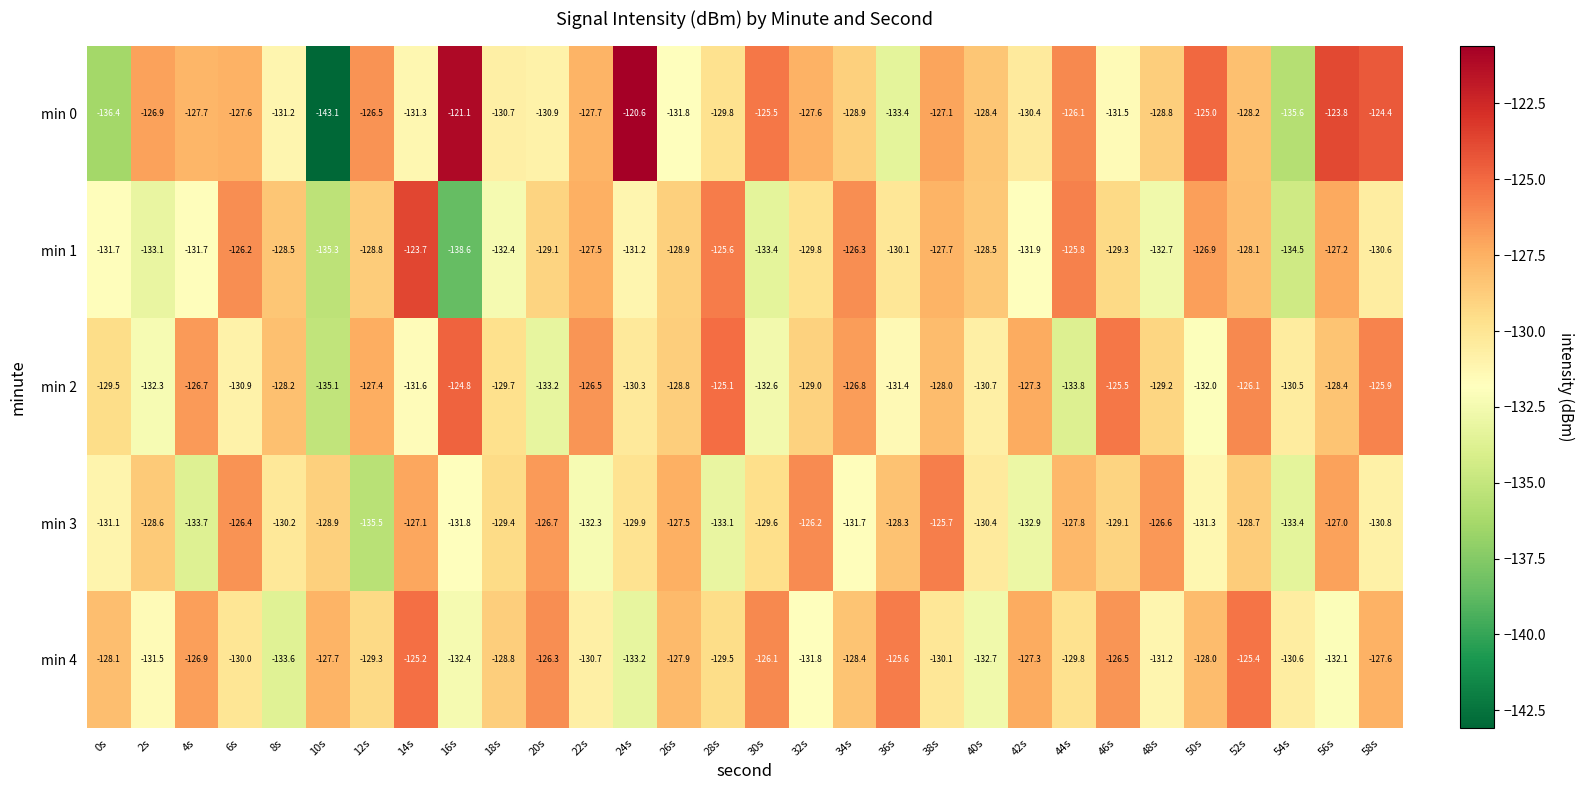

What is the difference between the maximum and minimum values in the min 1 series?

14.9